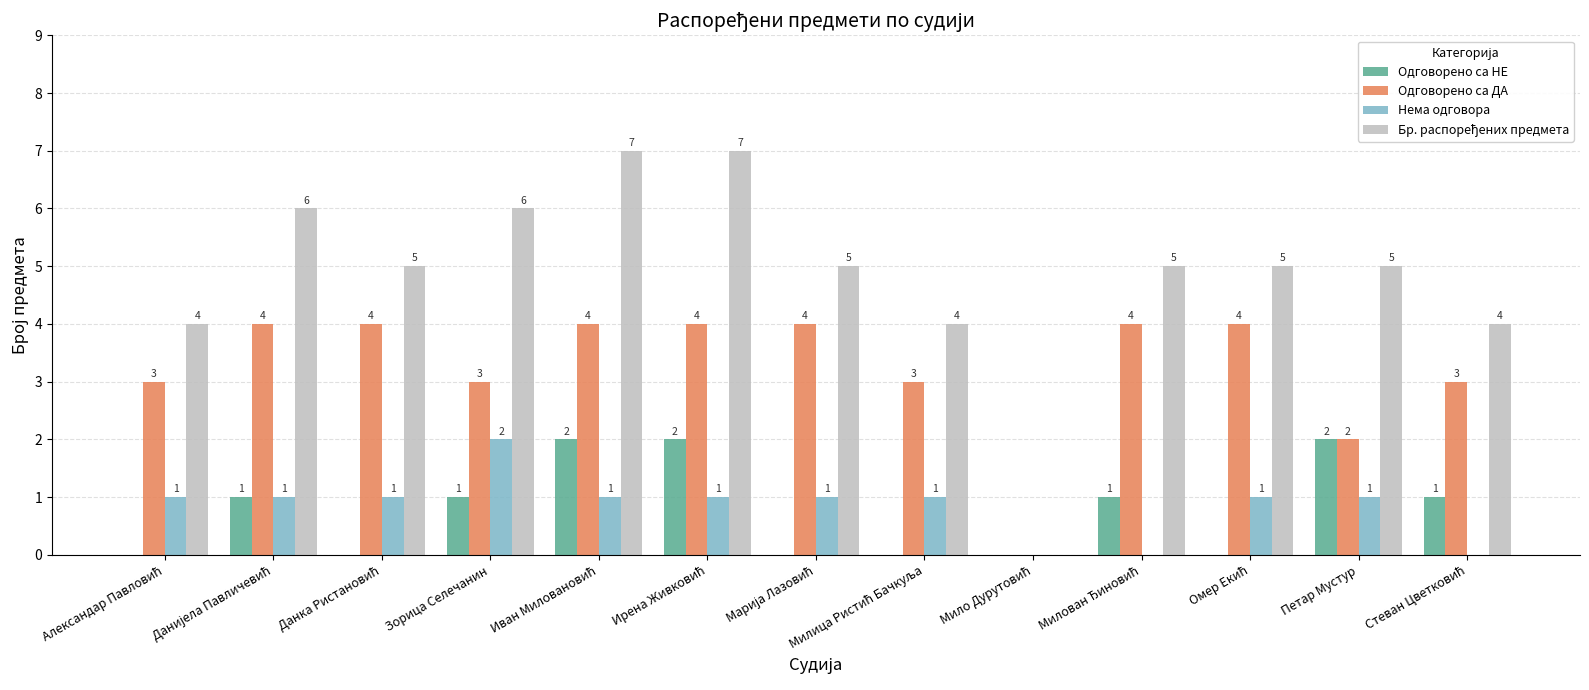

How many Одговорено са НЕ values are between 0 and 1?

10